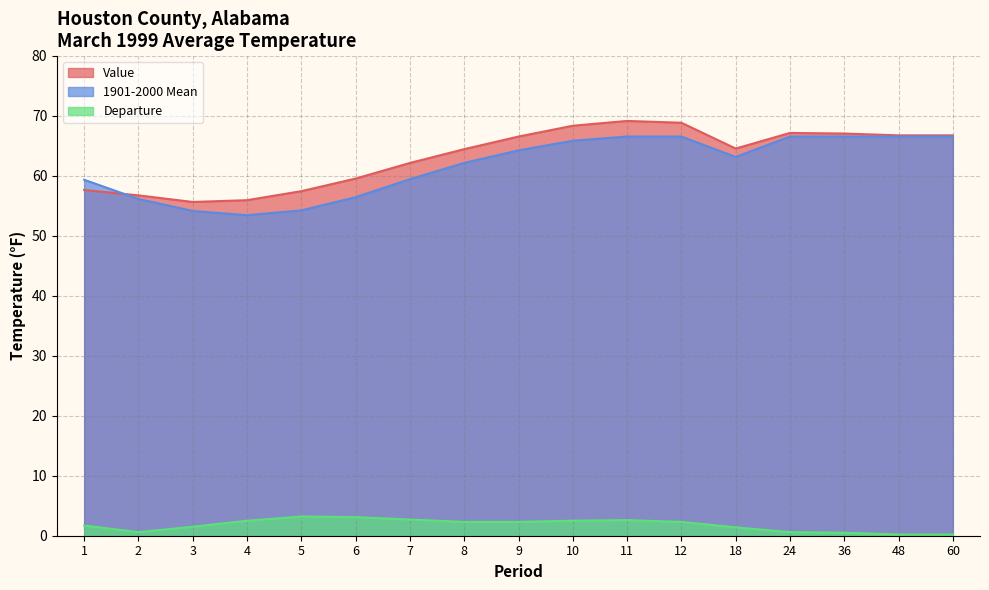

Count the number of categories in the chart.

17